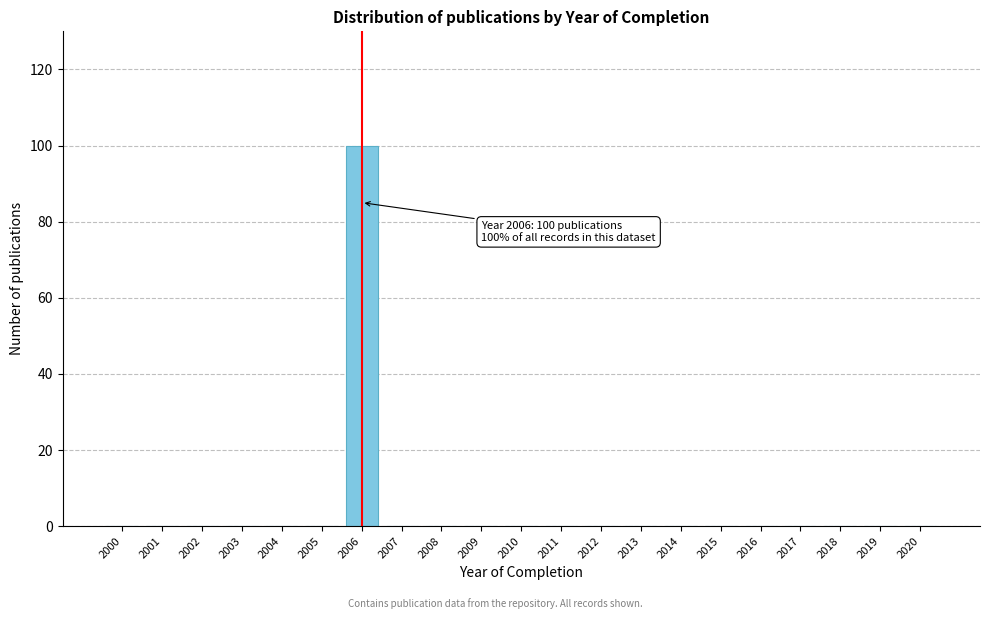

Reading left to right, list all the values displayed in this chart.

2000=0	2001=0	2002=0	2003=0	2004=0	2005=0	2006=100	2007=0	2008=0	2009=0	2010=0	2011=0	2012=0	2013=0	2014=0	2015=0	2016=0	2017=0	2018=0	2019=0	2020=0